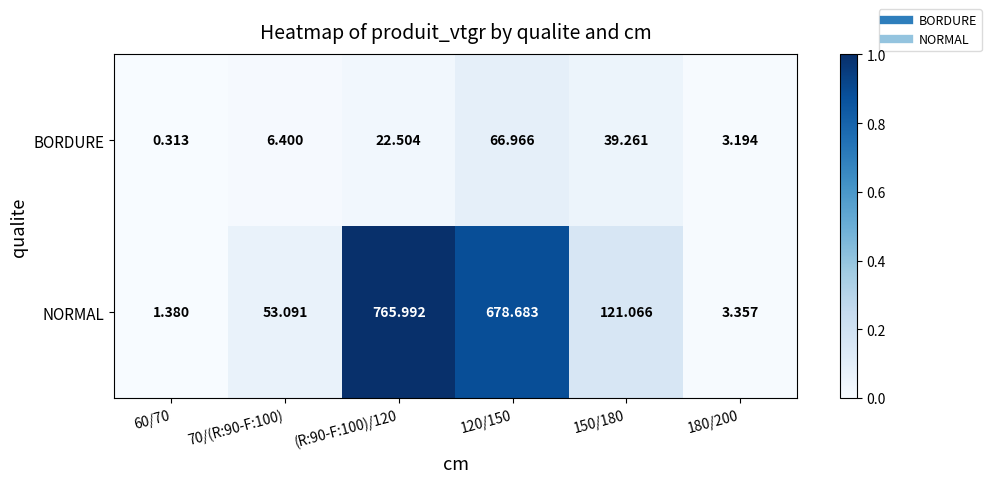

Rank the series at 150/180 from highest to lowest value.

NORMAL, BORDURE